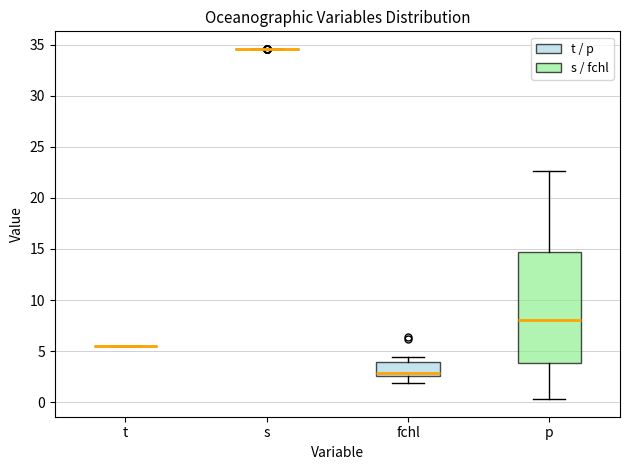

Reading left to right, read every box against the y-axis: the position of its median line, the range the box covers, and the ends of its whiskers. The values are not printed on the chart, so give them approximately, as read against the axis.

t: box collapsed to a line at 5.5, whiskers 5.5 to 5.5
s: box collapsed to a line at 34.5, whiskers 34.5 to 34.5
fchl: median 3.0, box 2.5 to 4.0, whiskers 2.0 to 4.5
p: median 8.0, box 4.0 to 14.5, whiskers 0.5 to 22.5